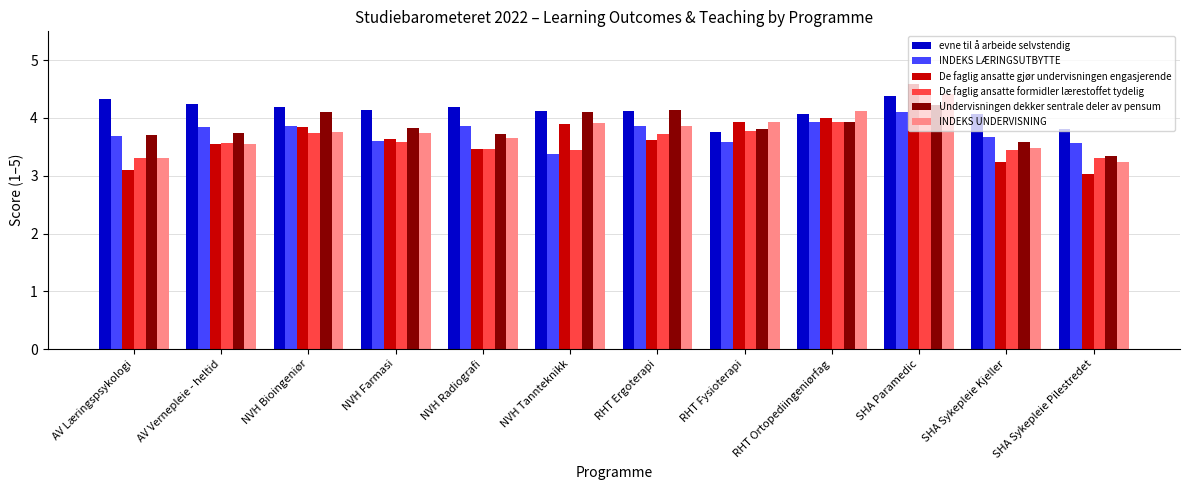

At which category is the sum across all series the highest?

SHA Paramedic